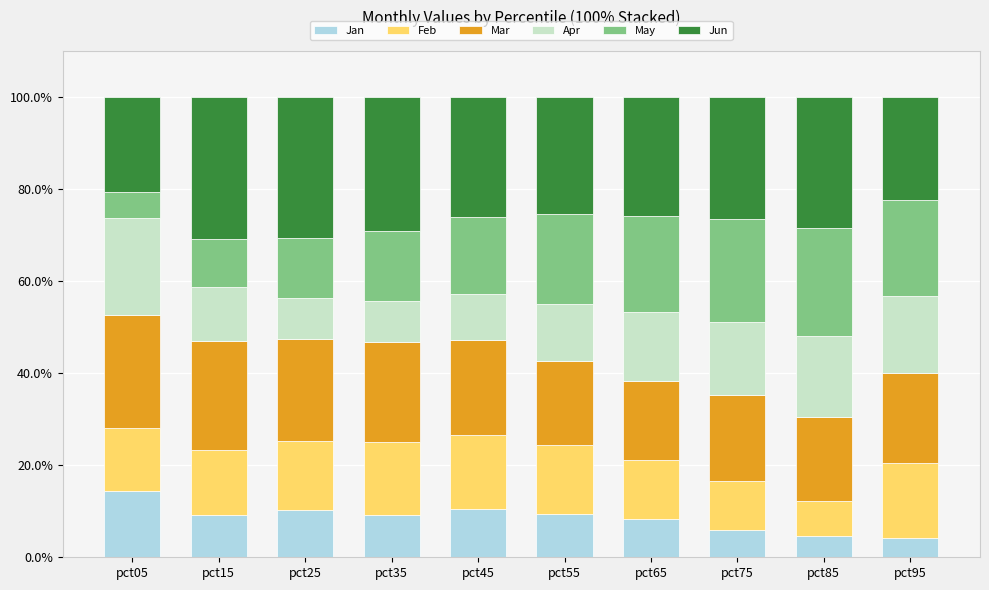

What is the difference between the maximum and second lowest values in the Jan series?

9.7